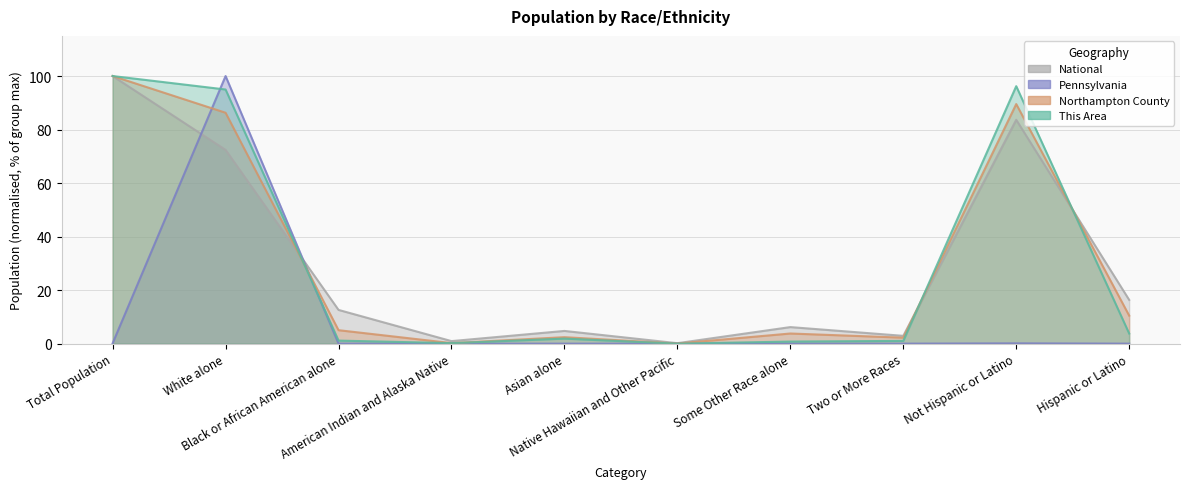

Between which two adjacent categories do National and Pennsylvania first intersect?

Total Population and White alone